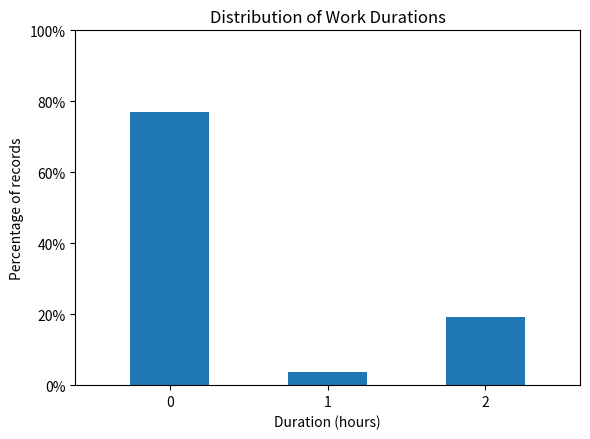

Reading left to right, what are all the values shown in this chart?

0=76.9	1=3.8	2=19.2